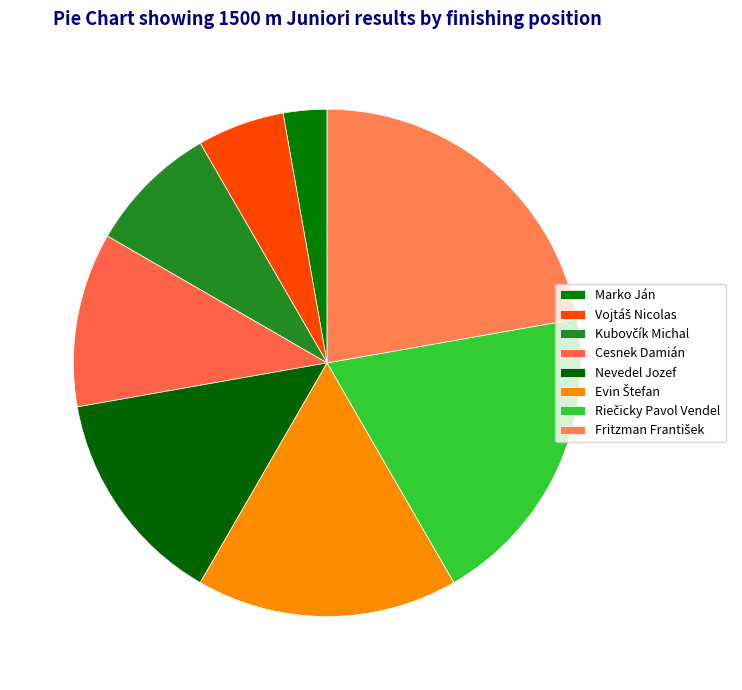

Approximately how many times larger is the value at Evin Štefan compared to Riečicky Pavol Vendel?

0.9